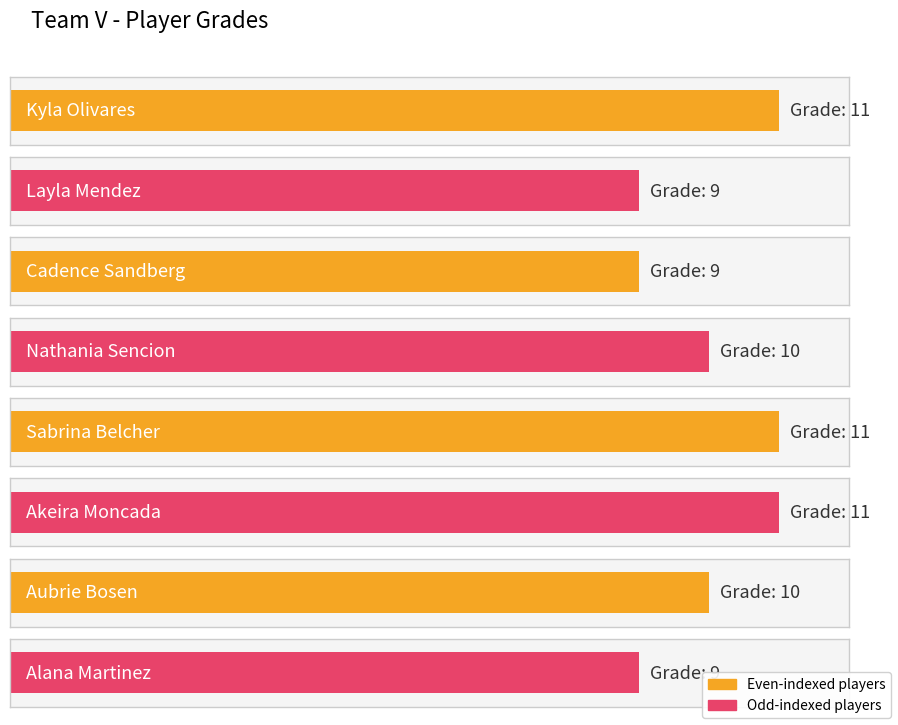

What is the change in value from Kyla Olivares to Alana Martinez?

-2